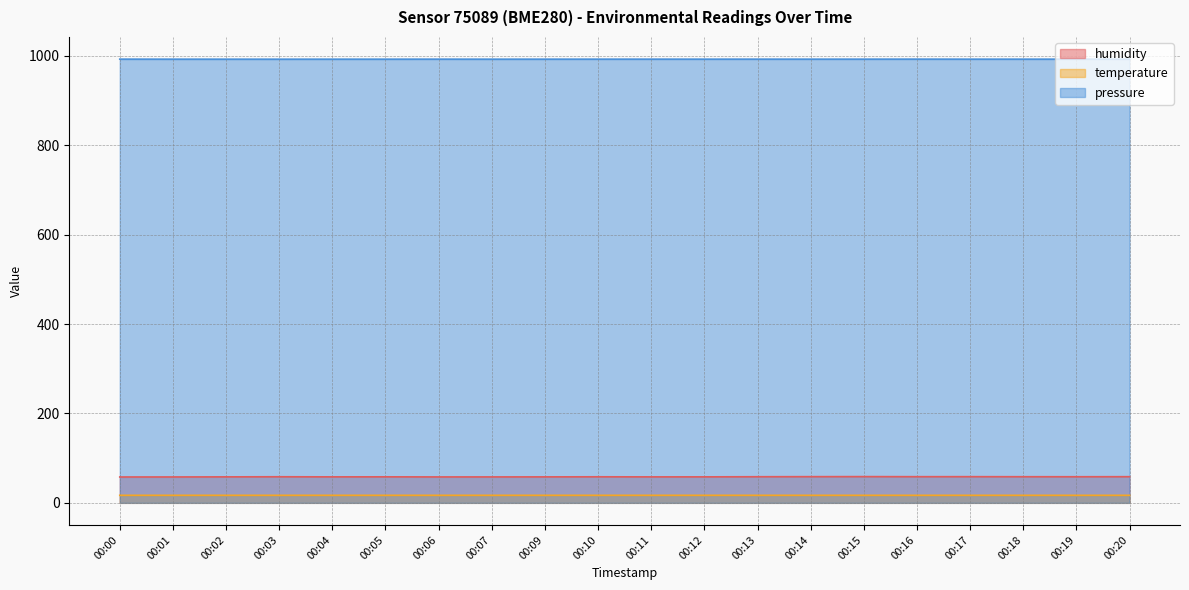

Does the chart display data point markers on the line(s)?

No